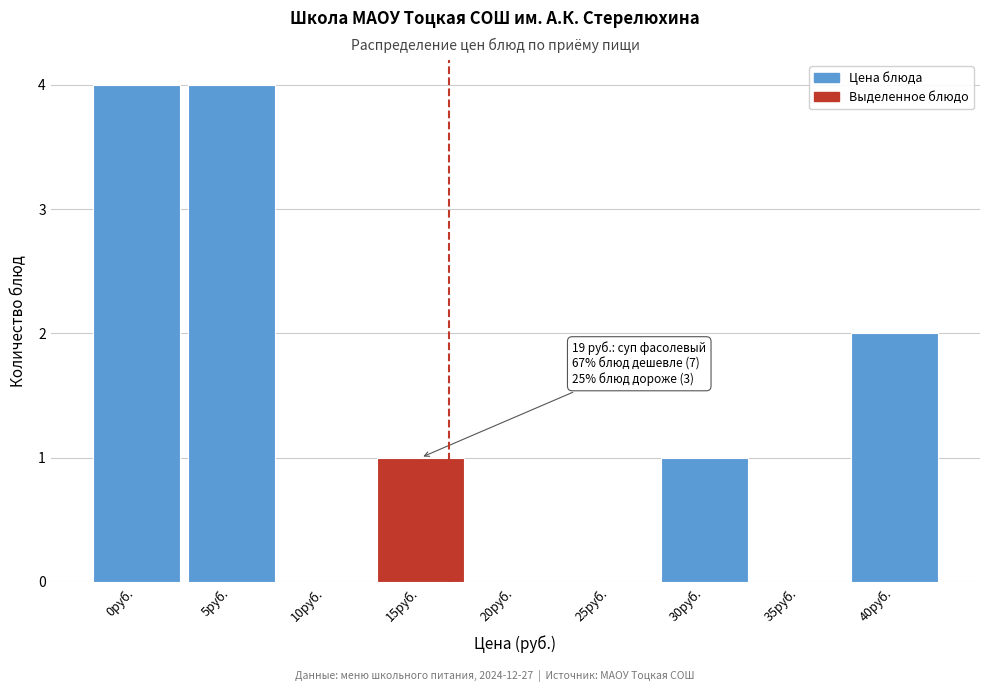

Reading left to right, what are all the values shown in this chart?

0руб.=4	5руб.=4	10руб.=0	15руб.=1	20руб.=0	25руб.=0	30руб.=1	35руб.=0	40руб.=2